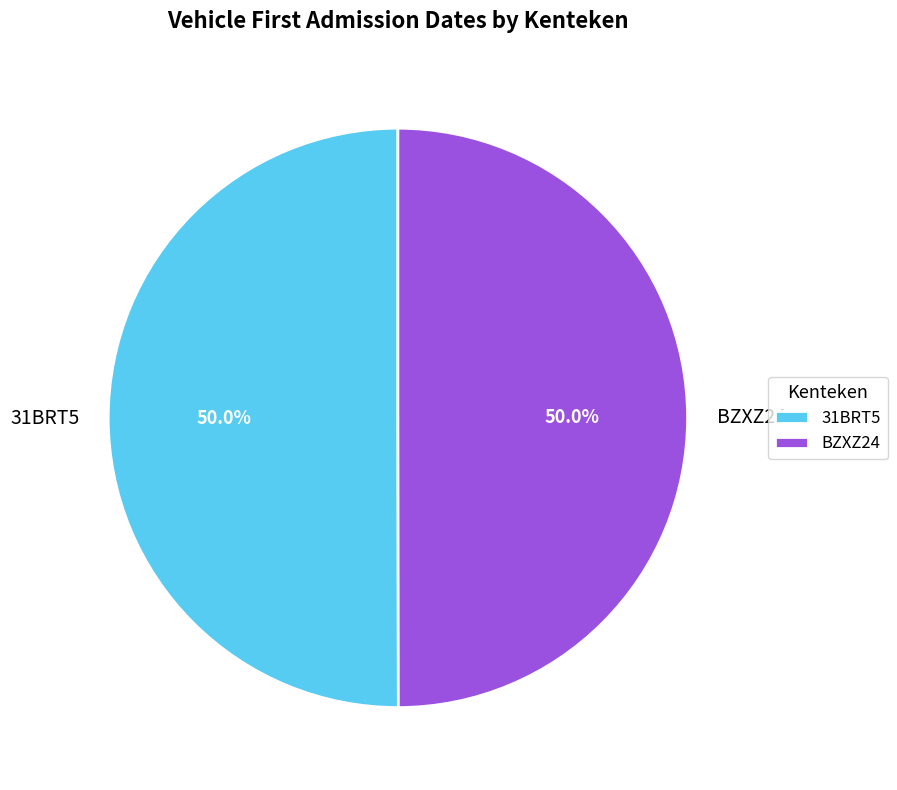

Approximately how many times larger is the value at 31BRT5 compared to BZXZ24?

1.0